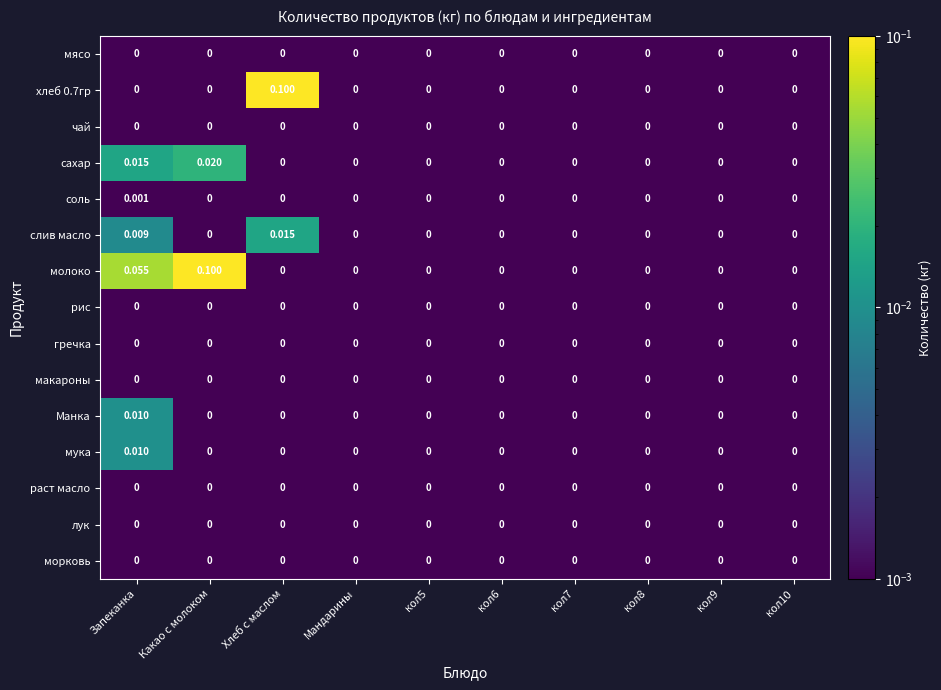

Which series has the largest total across all categories?

молоко